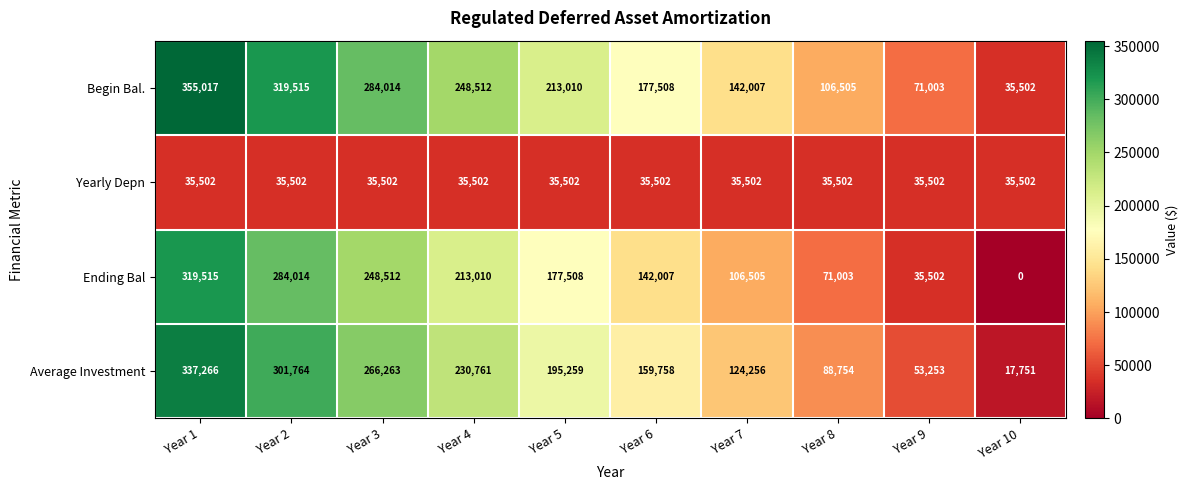

What is the maximum value shown in the chart?

355017